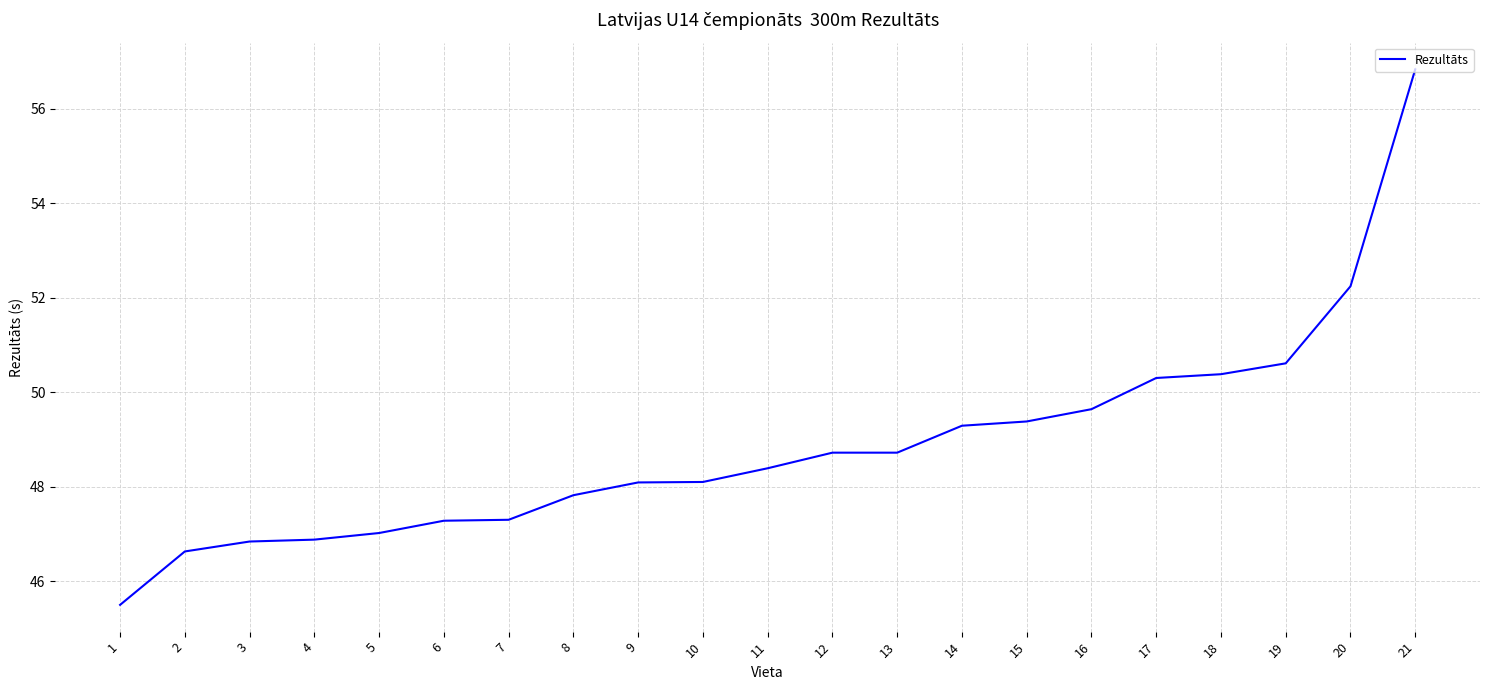

Between 8 and 12, which is larger?

12